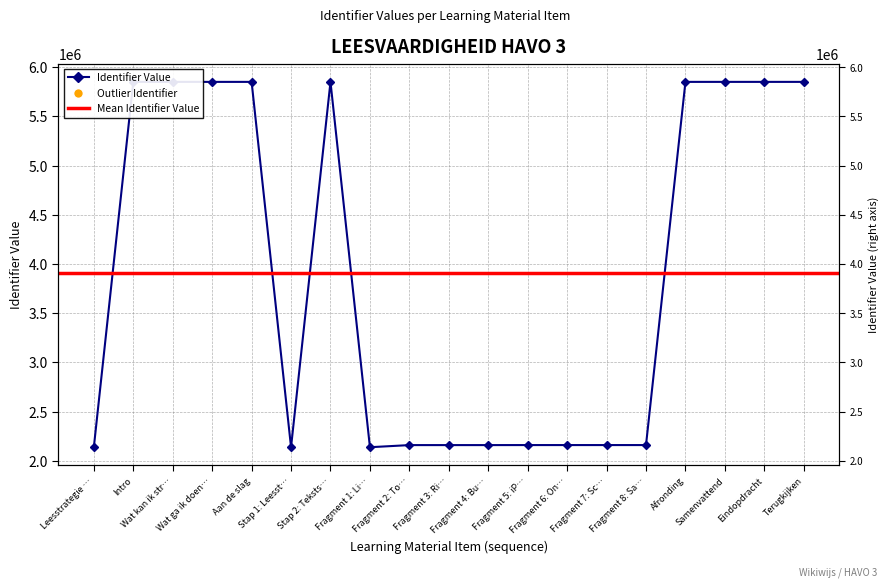

Which has a higher value, Fragment 2: To… or Stap 2: Teksts…?

Stap 2: Teksts…